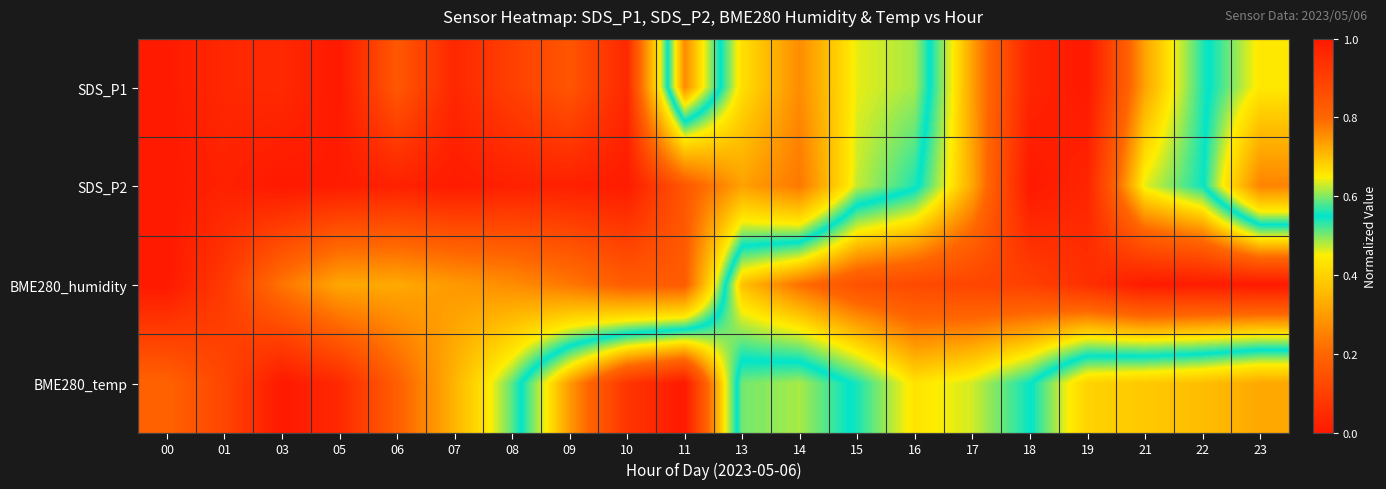

What is the maximum value shown in the chart?

1.0